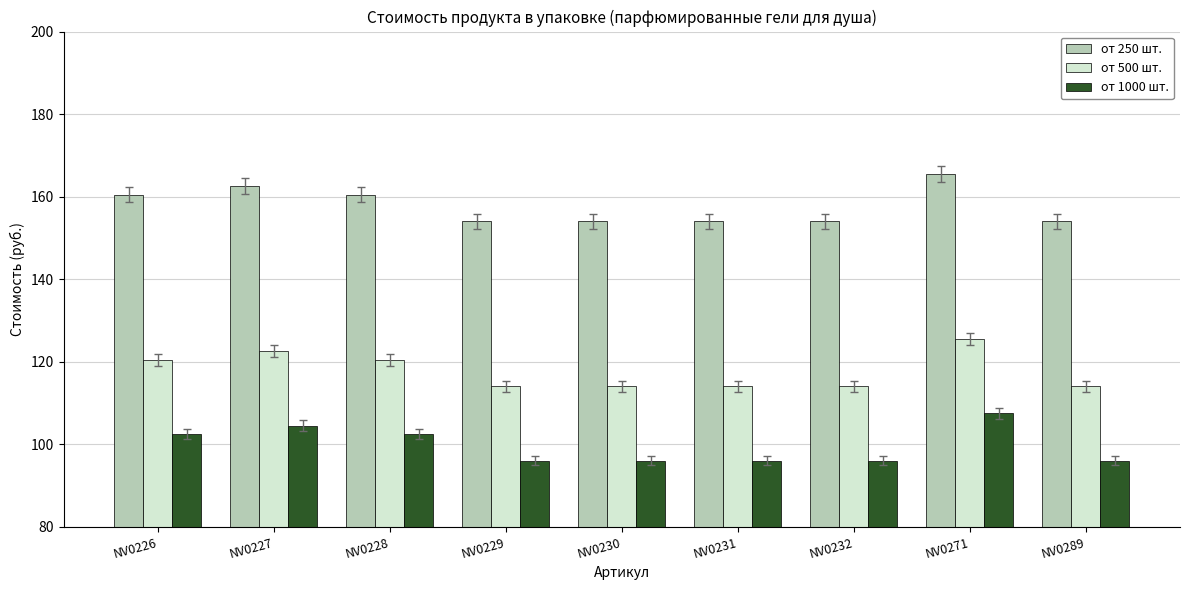

What is the difference between the highest and lowest values at NV0227?

58.0